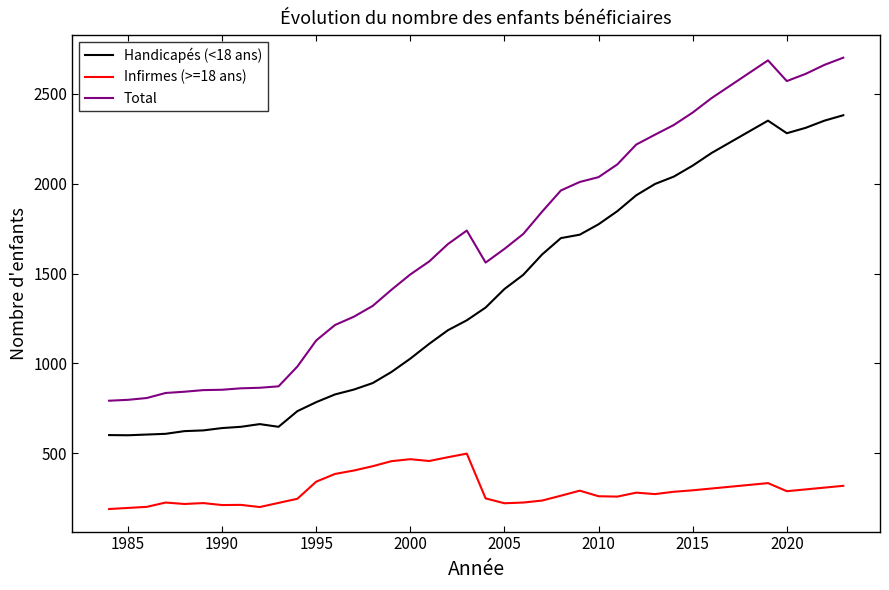

How many distinct data groups are displayed?

3